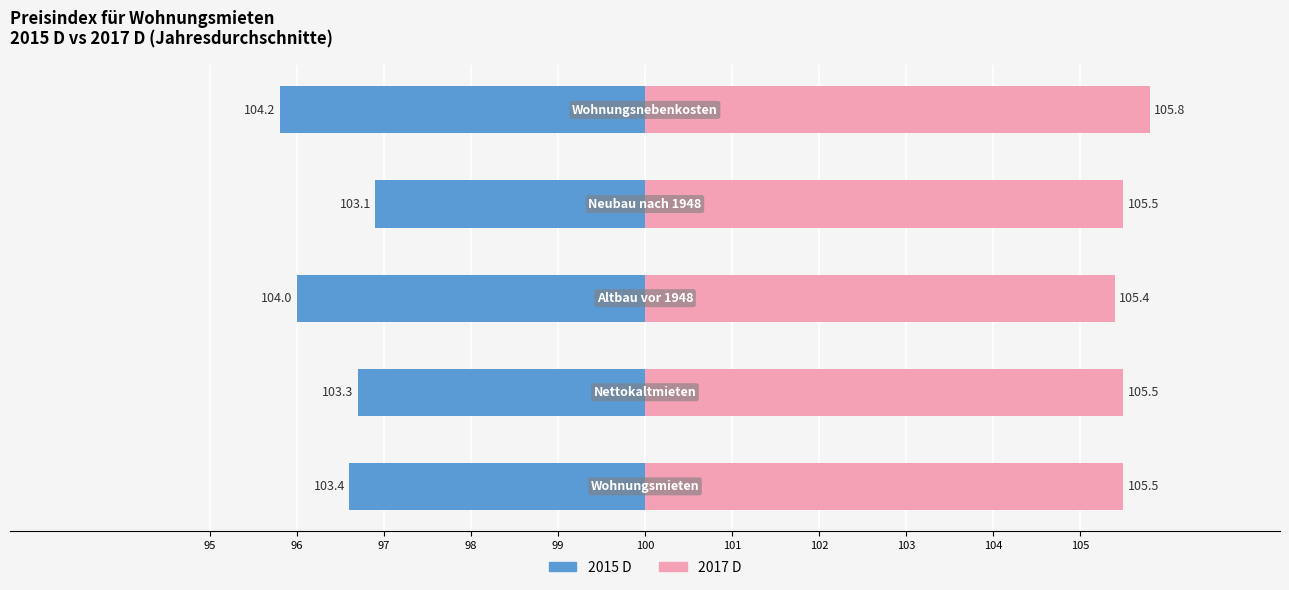

Which series changed the most between 2015 D and 2017 D?

Neubau nach 1948